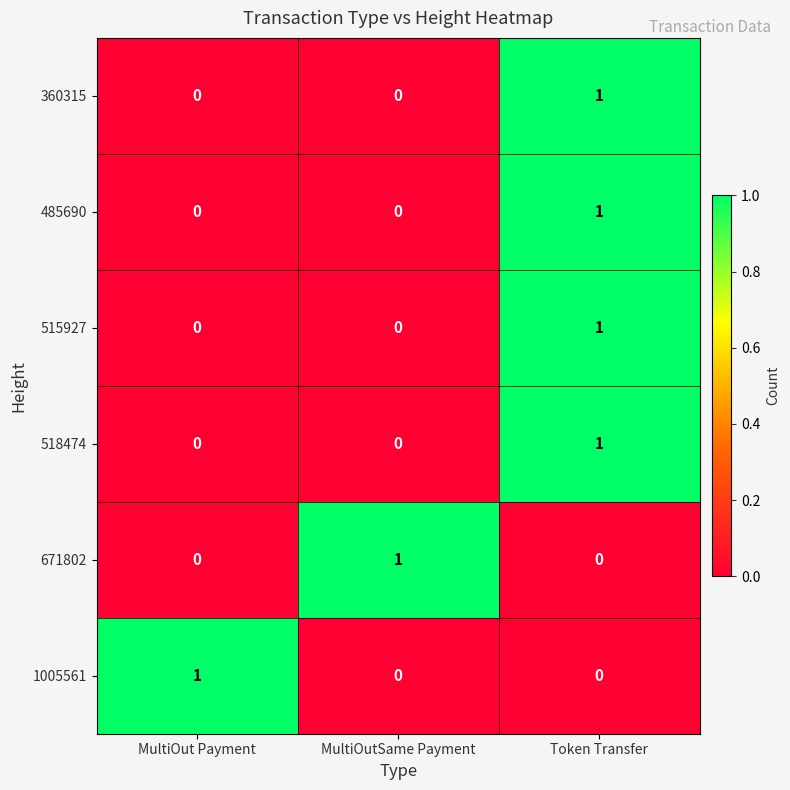

Count the 518474 values in the range 0 to 1.

3